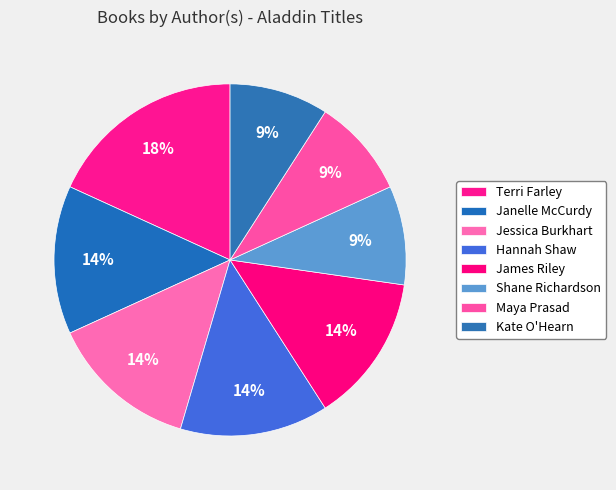

To the nearest percent, what percentage of the pie is Kate O'Hearn?

9%